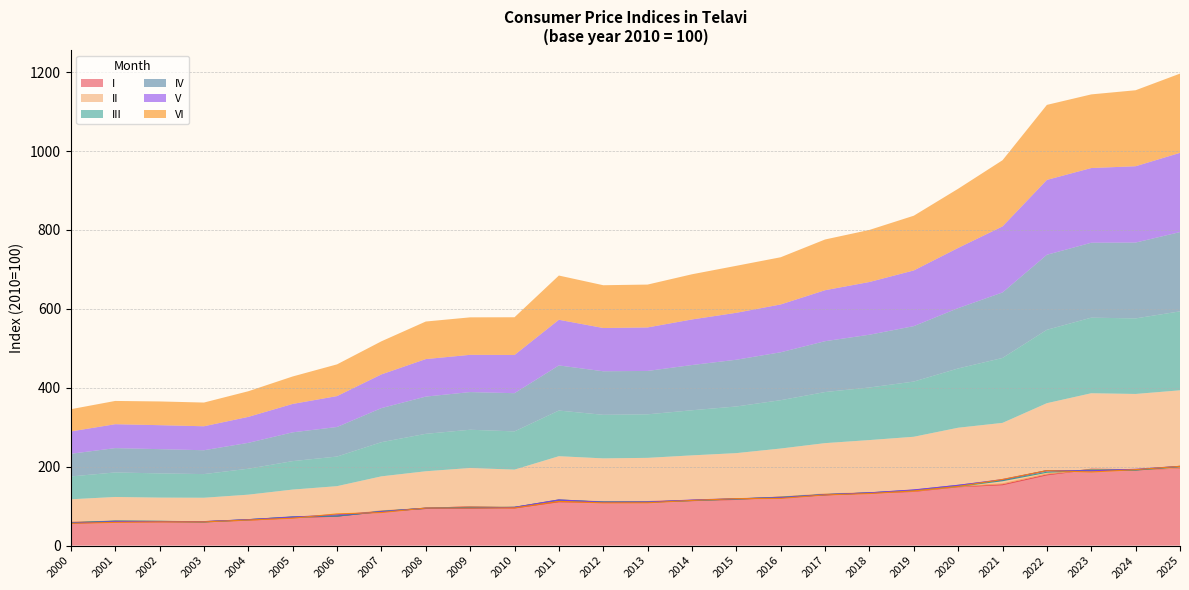

Which series ends up on top after the final intersection of V and II?

V